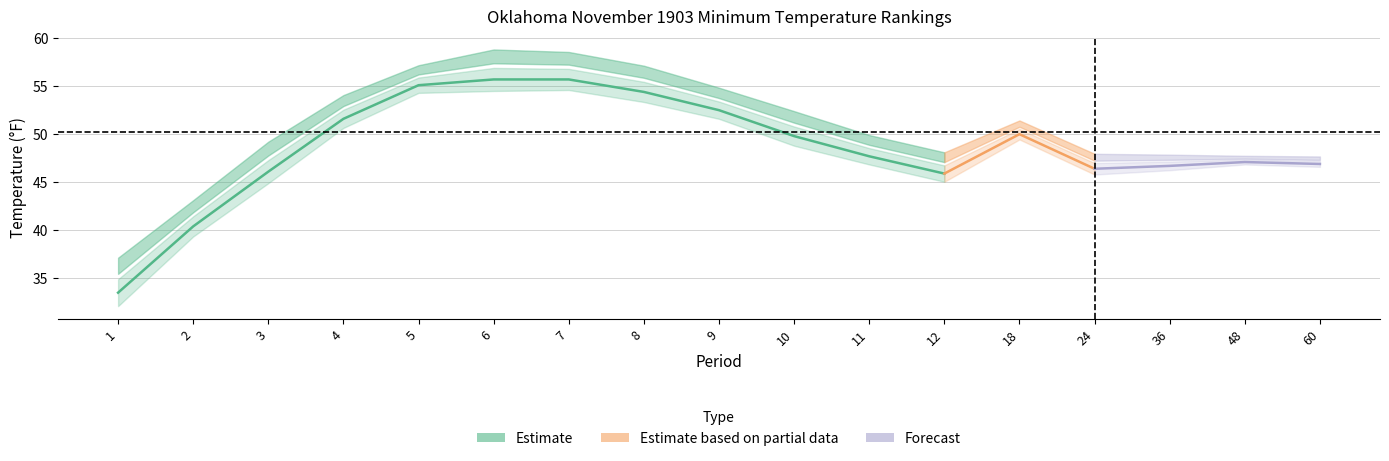

True or false: Value has more than 1 interior local peaks.

True